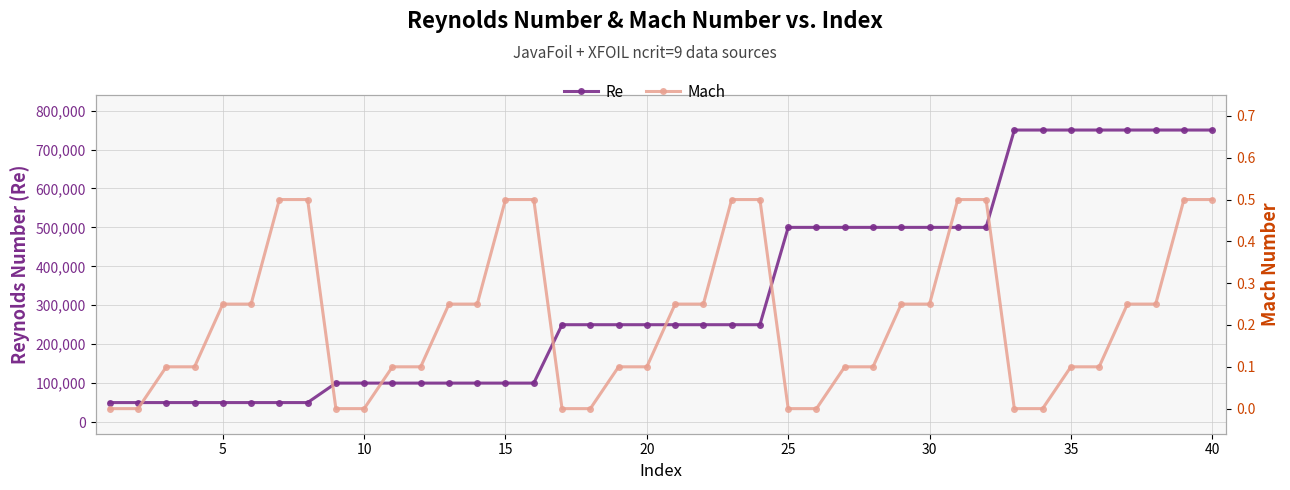

True or false: Re and Mach cross at least once.

False